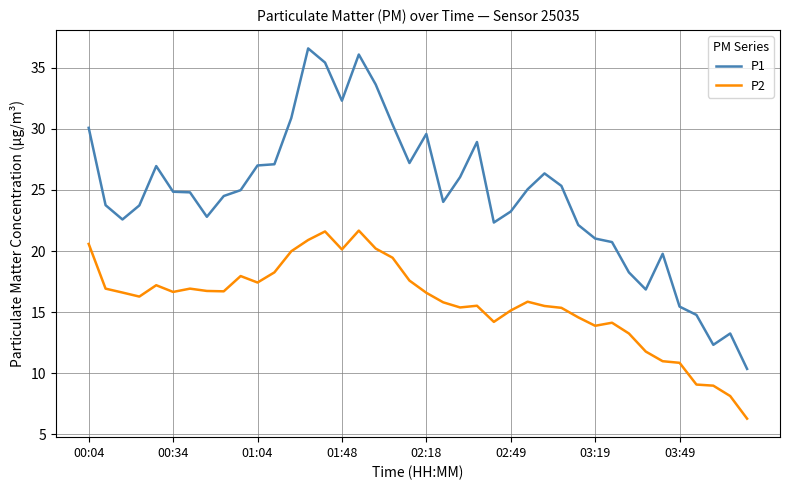

What is the greatest value displayed?

36.6